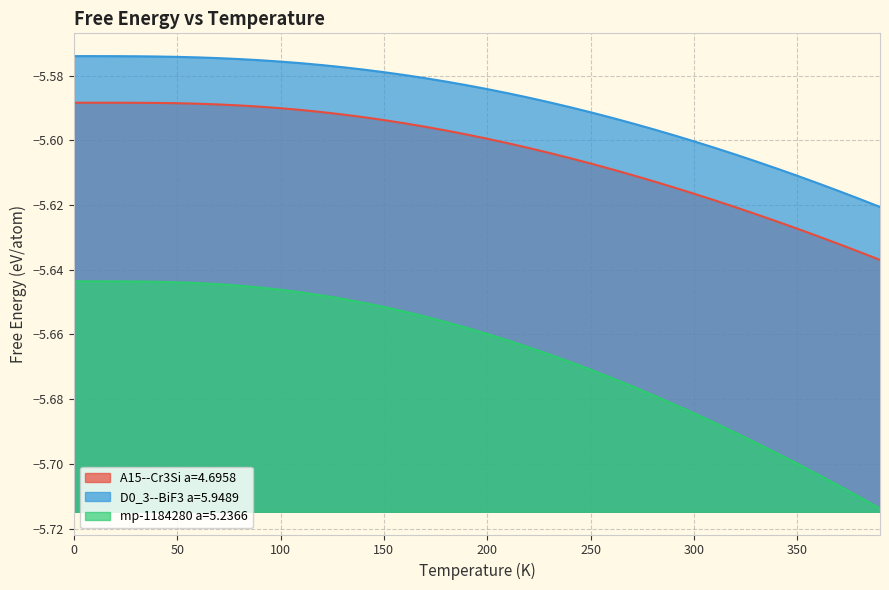

True or false: mp-1184280 a=5.2366 and A15--Cr3Si a=4.6958 cross at least once.

False